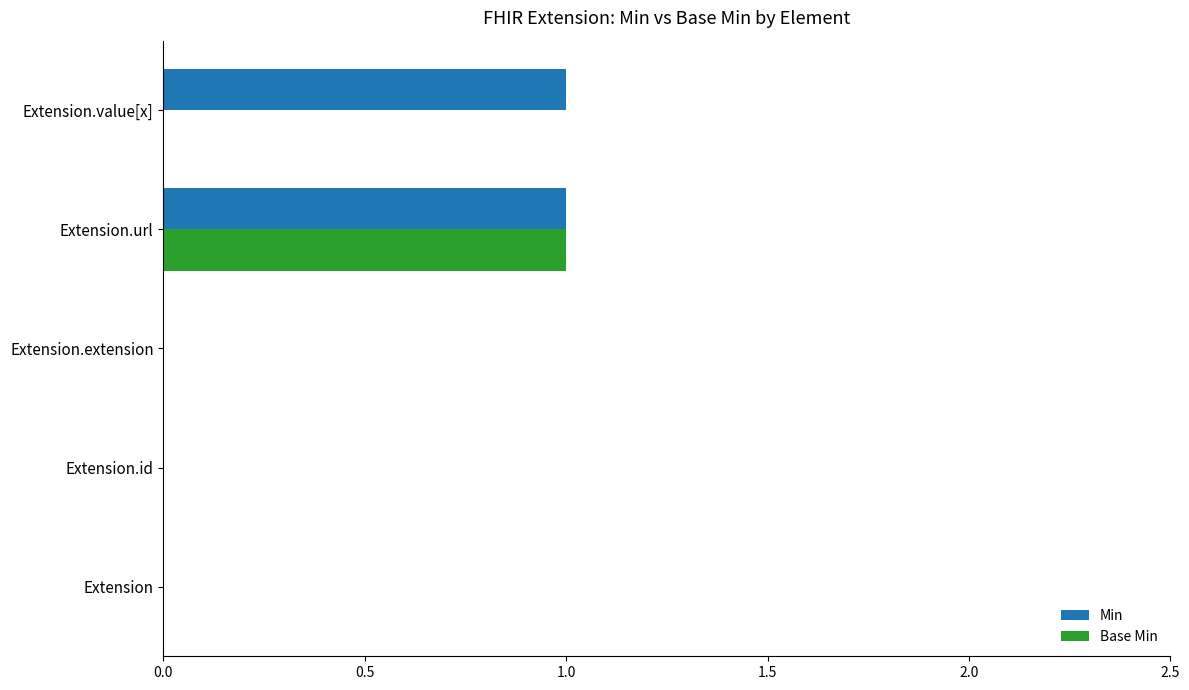

Is it true that Base Min equals -1 at Extension.value[x]?

False